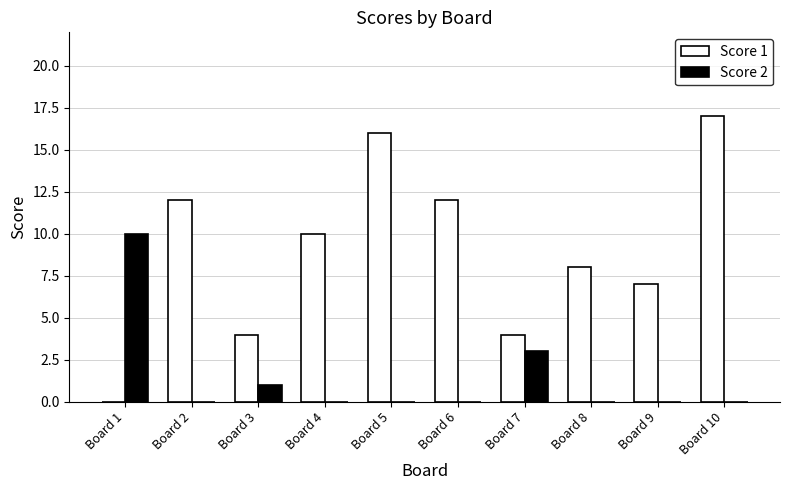

Reading left to right, extract all data points from this chart.

Score 1: Board 1=0	Board 2=12	Board 3=4	Board 4=10	Board 5=16	Board 6=12	Board 7=4	Board 8=8	Board 9=7	Board 10=17
Score 2: Board 1=10	Board 2=0	Board 3=1	Board 4=0	Board 5=0	Board 6=0	Board 7=3	Board 8=0	Board 9=0	Board 10=0